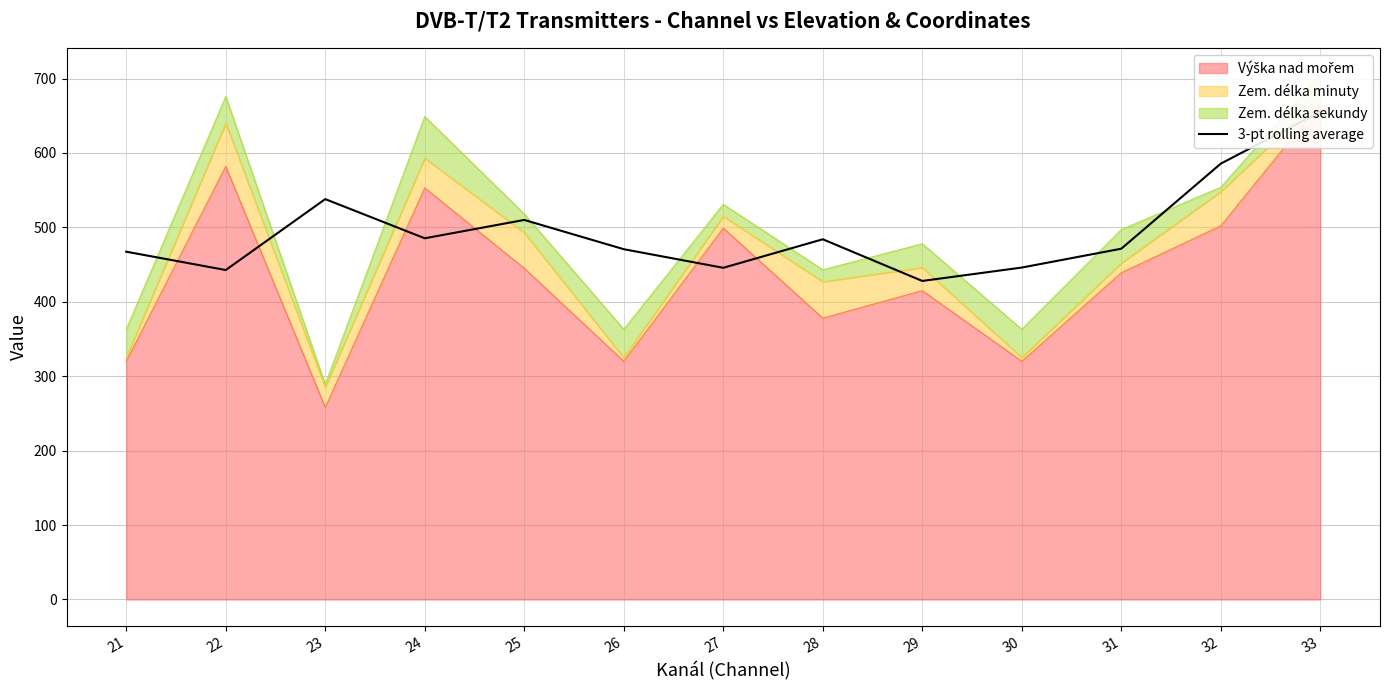

How many lines are shown in the chart?

1